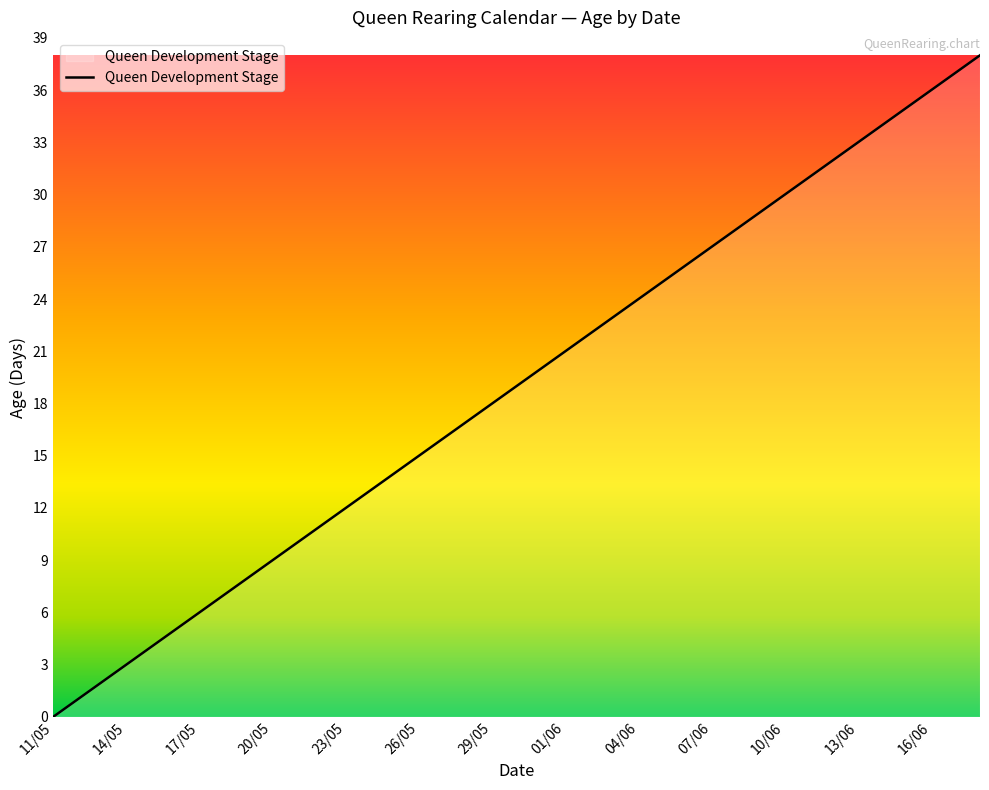

What is the maximum value shown in the chart?

38